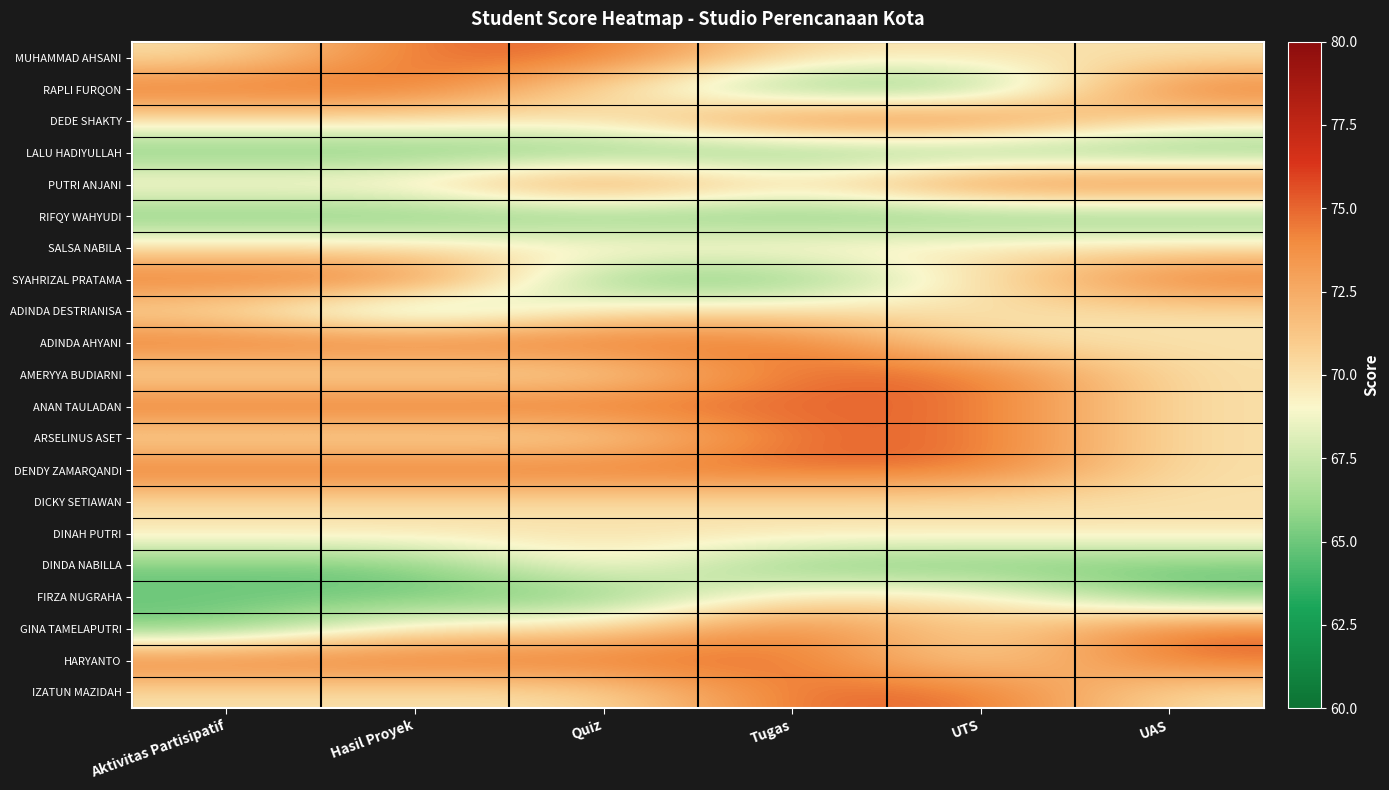

Reading left to right, list all the values displayed in this chart.

MUHAMMAD AHSANI: Aktivitas Partisipatif=70	Hasil Proyek=75	Quiz=75	Tugas=70	UTS=70	UAS=70
RAPLI FURQON: Aktivitas Partisipatif=75	Hasil Proyek=75	Quiz=70	Tugas=65	UTS=65	UAS=75
DEDE SHAKTY: Aktivitas Partisipatif=70	Hasil Proyek=70	Quiz=70	Tugas=75	UTS=75	UAS=70
LALU HADIYULLAH: Aktivitas Partisipatif=65	Hasil Proyek=65	Quiz=65	Tugas=65	UTS=65	UAS=65
PUTRI ANJANI: Aktivitas Partisipatif=70	Hasil Proyek=70	Quiz=75	Tugas=70	UTS=75	UAS=75
RIFQY WAHYUDI: Aktivitas Partisipatif=65	Hasil Proyek=65	Quiz=65	Tugas=65	UTS=65	UAS=65
SALSA NABILA: Aktivitas Partisipatif=70	Hasil Proyek=70	Quiz=70	Tugas=70	UTS=70	UAS=70
SYAHRIZAL PRATAMA: Aktivitas Partisipatif=75	Hasil Proyek=75	Quiz=65	Tugas=65	UTS=70	UAS=75
ADINDA DESTRIANISA: Aktivitas Partisipatif=70	Hasil Proyek=65	Quiz=70	Tugas=70	UTS=70	UAS=70
ADINDA AHYANI: Aktivitas Partisipatif=75	Hasil Proyek=75	Quiz=75	Tugas=75	UTS=70	UAS=70
AMERYYA BUDIARNI: Aktivitas Partisipatif=70	Hasil Proyek=70	Quiz=70	Tugas=75	UTS=75	UAS=70
ANAN TAULADAN: Aktivitas Partisipatif=75	Hasil Proyek=75	Quiz=75	Tugas=75	UTS=75	UAS=70
ARSELINUS ASET: Aktivitas Partisipatif=70	Hasil Proyek=70	Quiz=70	Tugas=75	UTS=75	UAS=70
DENDY ZAMARQANDI: Aktivitas Partisipatif=75	Hasil Proyek=75	Quiz=75	Tugas=75	UTS=75	UAS=70
DICKY SETIAWAN: Aktivitas Partisipatif=70	Hasil Proyek=70	Quiz=70	Tugas=70	UTS=70	UAS=70
DINAH PUTRI: Aktivitas Partisipatif=70	Hasil Proyek=70	Quiz=70	Tugas=70	UTS=70	UAS=70
DINDA NABILLA: Aktivitas Partisipatif=65	Hasil Proyek=65	Quiz=70	Tugas=65	UTS=65	UAS=65
FIRZA NUGRAHA: Aktivitas Partisipatif=65	Hasil Proyek=65	Quiz=65	Tugas=70	UTS=70	UAS=65
GINA TAMELAPUTRI: Aktivitas Partisipatif=65	Hasil Proyek=70	Quiz=70	Tugas=75	UTS=70	UAS=75
HARYANTO: Aktivitas Partisipatif=75	Hasil Proyek=75	Quiz=75	Tugas=75	UTS=70	UAS=75
IZATUN MAZIDAH: Aktivitas Partisipatif=70	Hasil Proyek=70	Quiz=70	Tugas=75	UTS=75	UAS=70